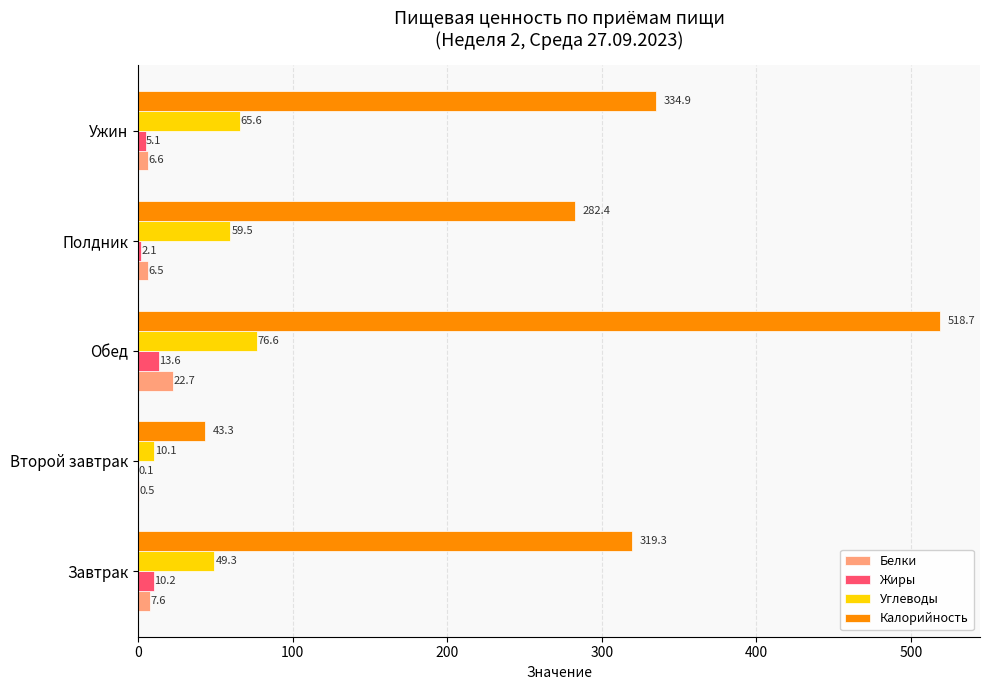

What is the sum of the Углеводы values at Полдник and Ужин?

125.1